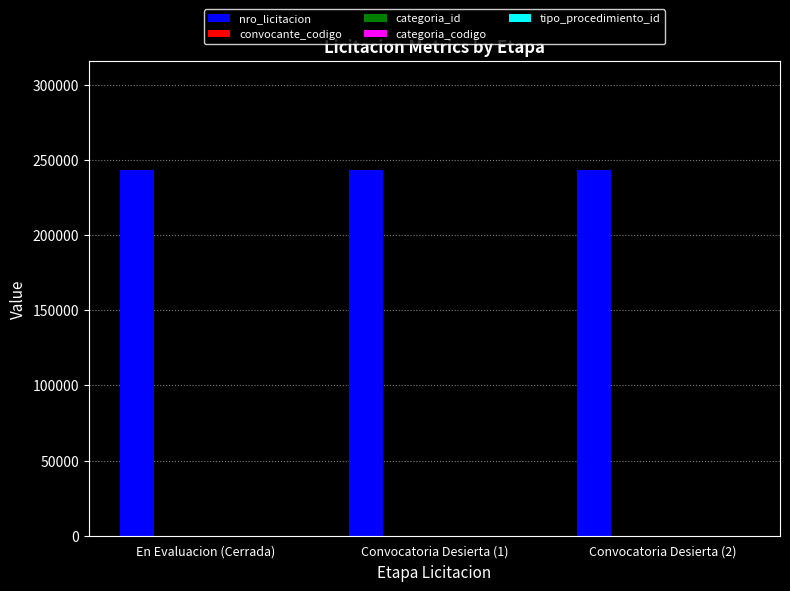

What is the greatest value displayed?

243066